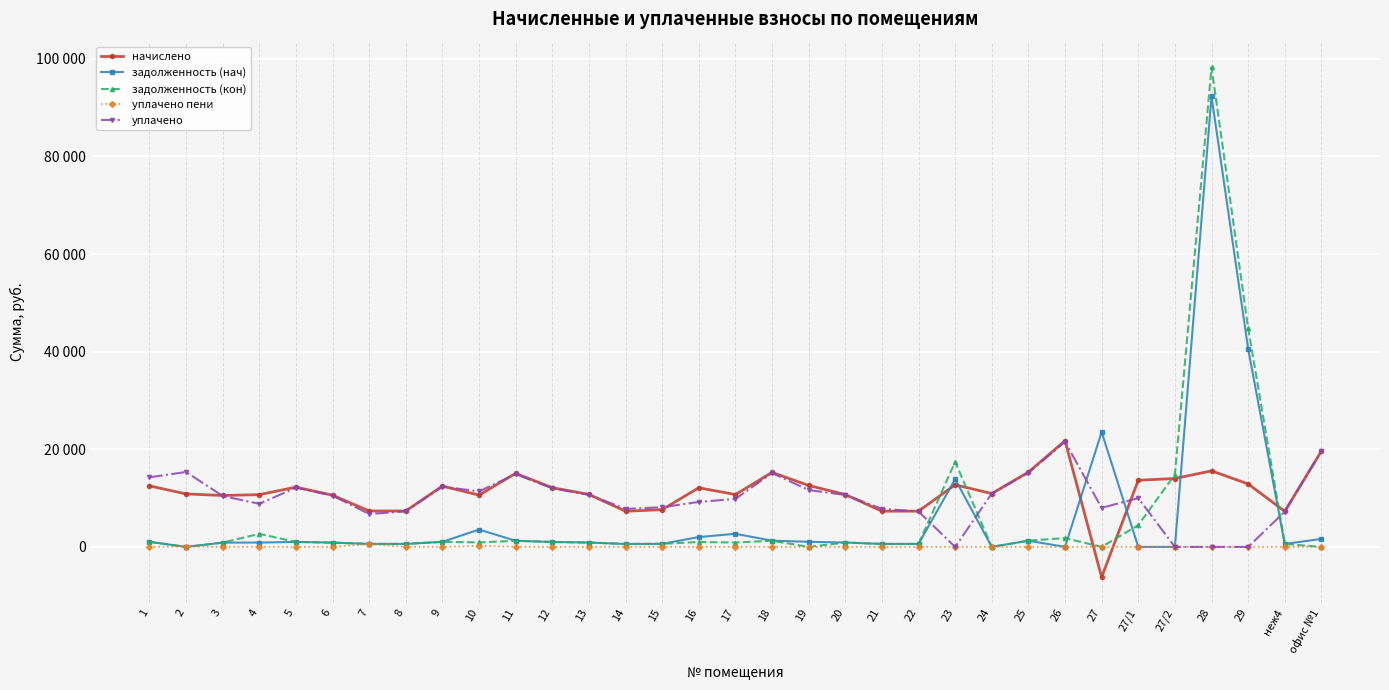

How many positive values does the задолженность (нач) series have?

28